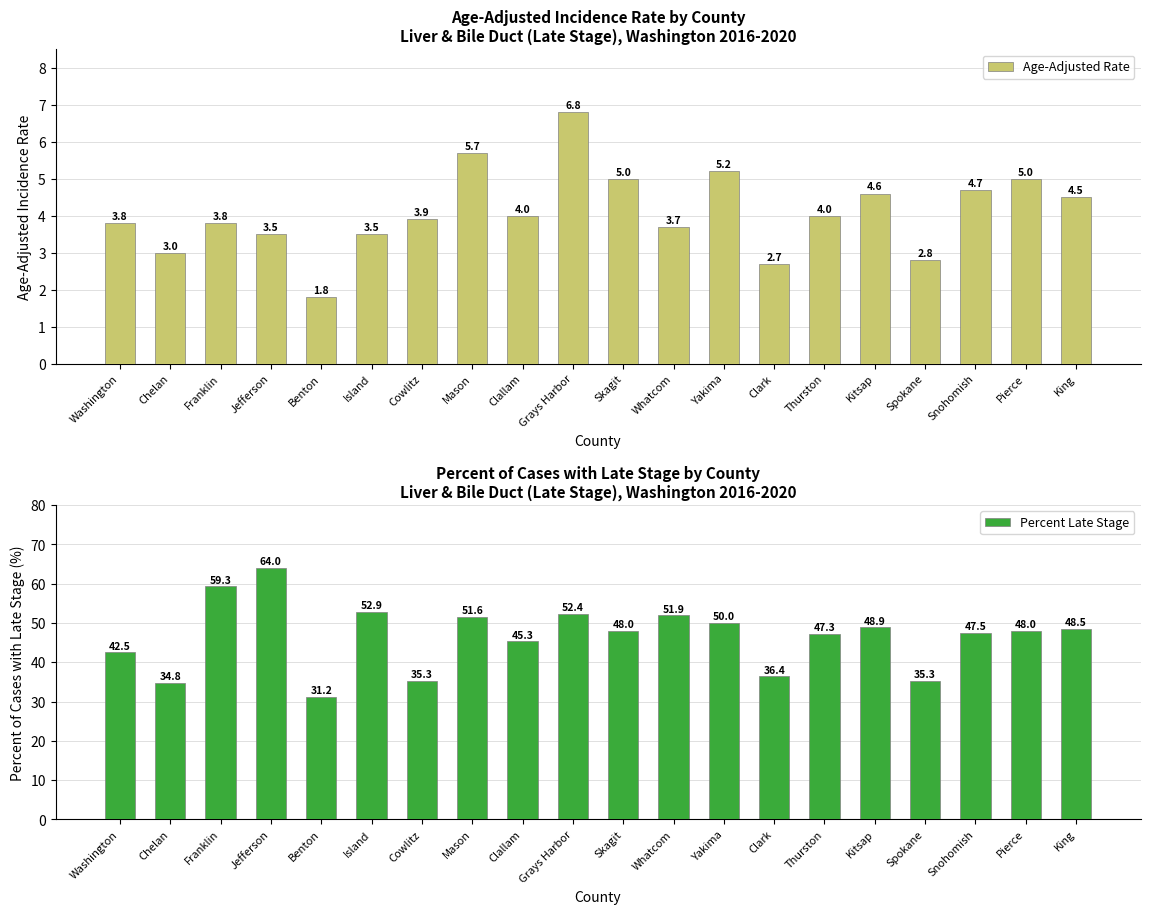

Which series has the largest range (max minus min)?

Percent Late Stage